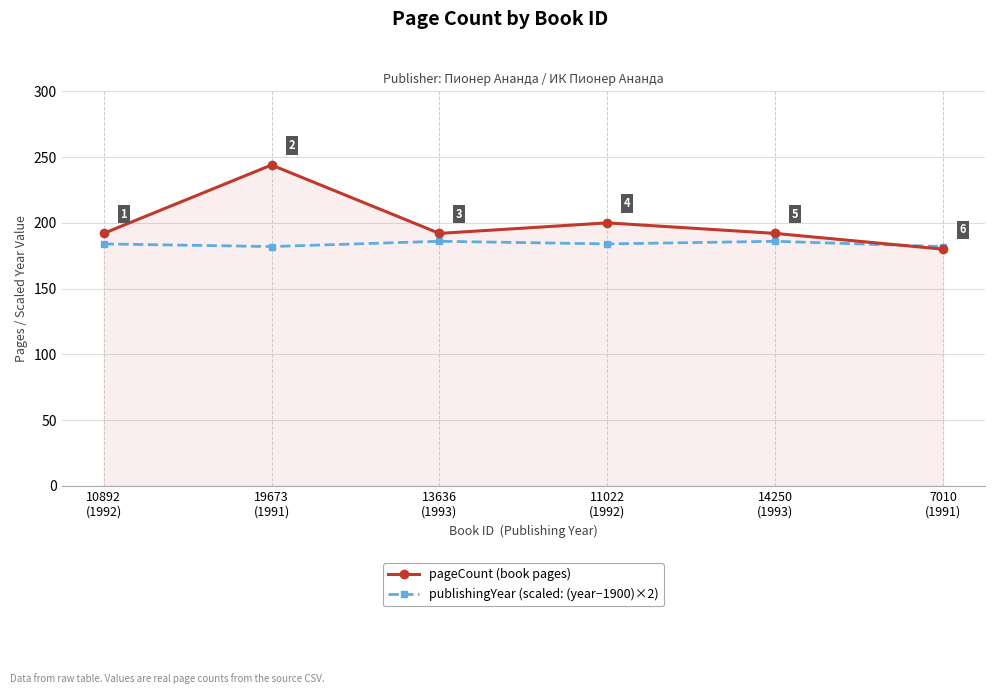

At how many categories does at least one series exceed 180?

6